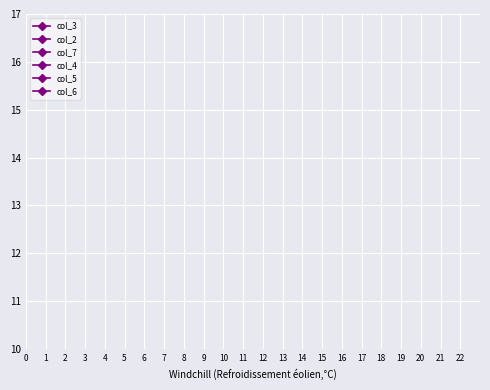

Is it true that col_5 equals 7 at 3?

False